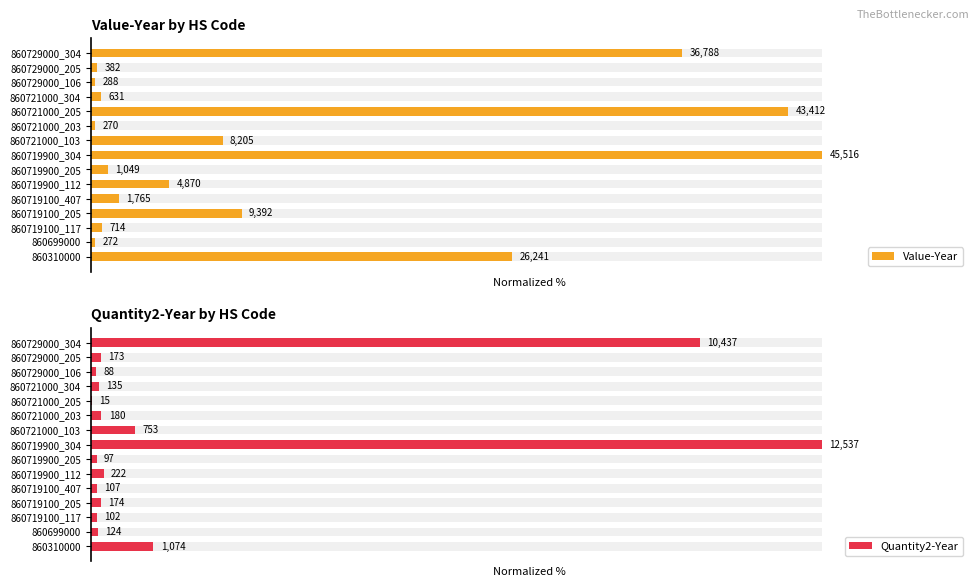

At how many categories does at least one series exceed 62?

3